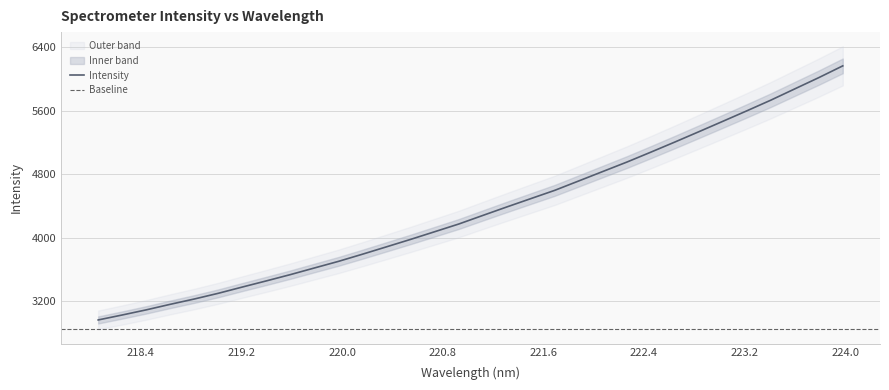

What is the change in value from 218.6332 to 219.0156?

+138.7